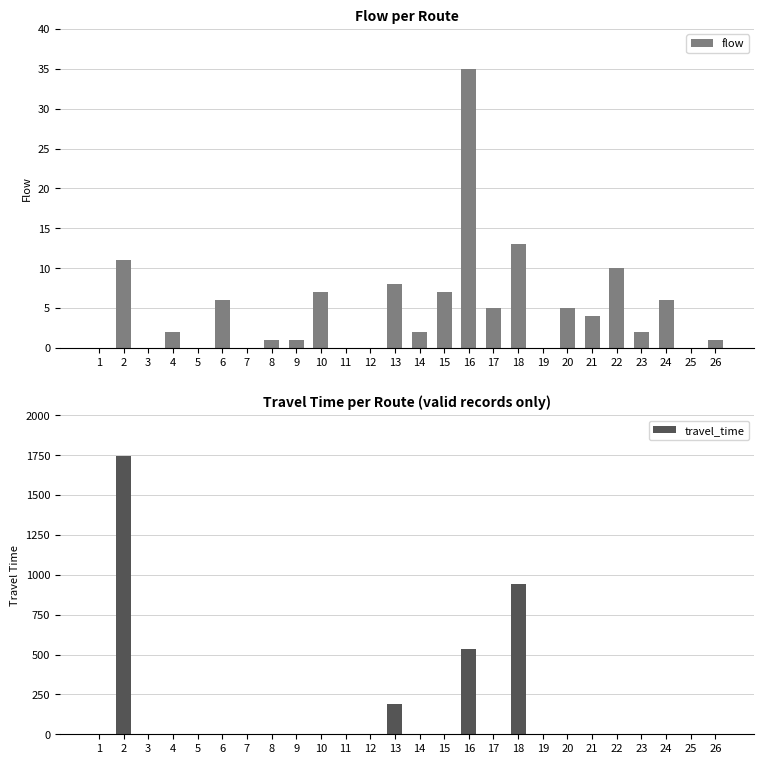

At which category is the sum across all series the highest?

2